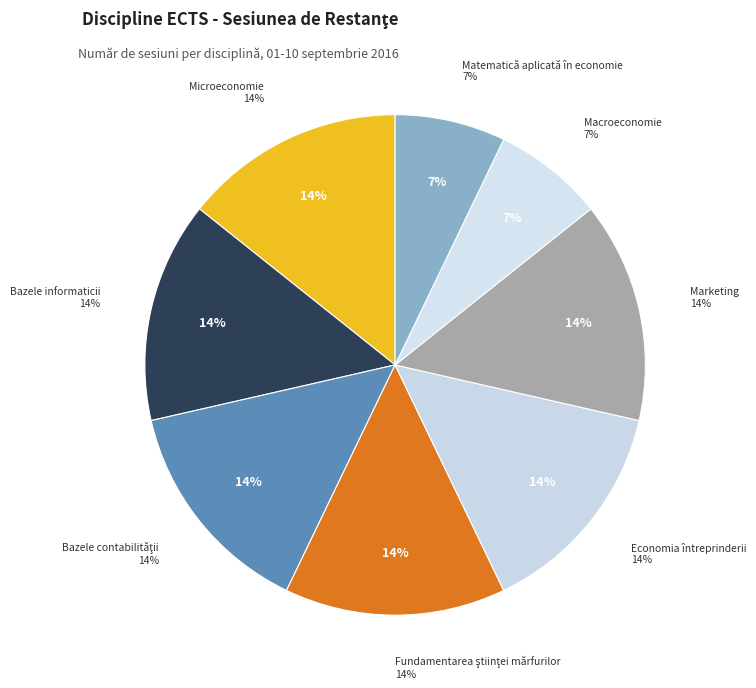

Is it true that Microeconomie is 7% of the pie?

False